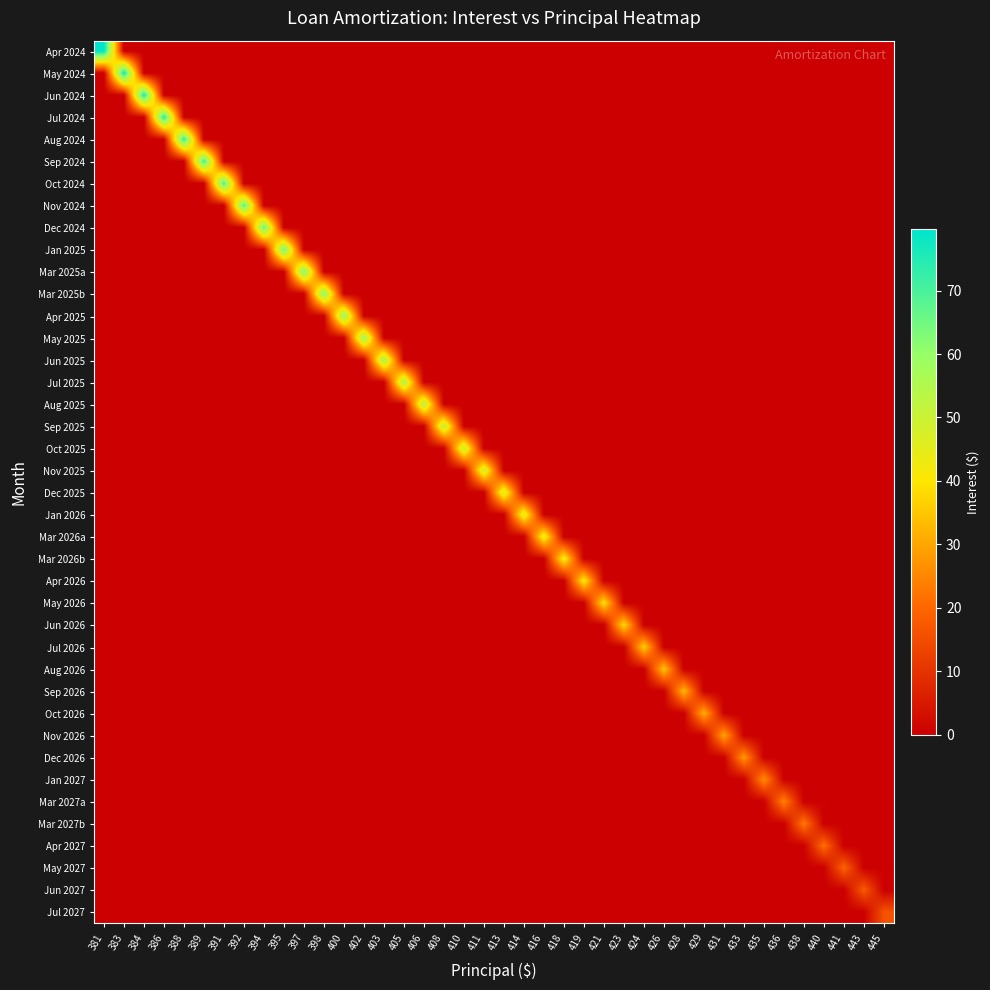

Which has a higher value, 414 or 441?

414